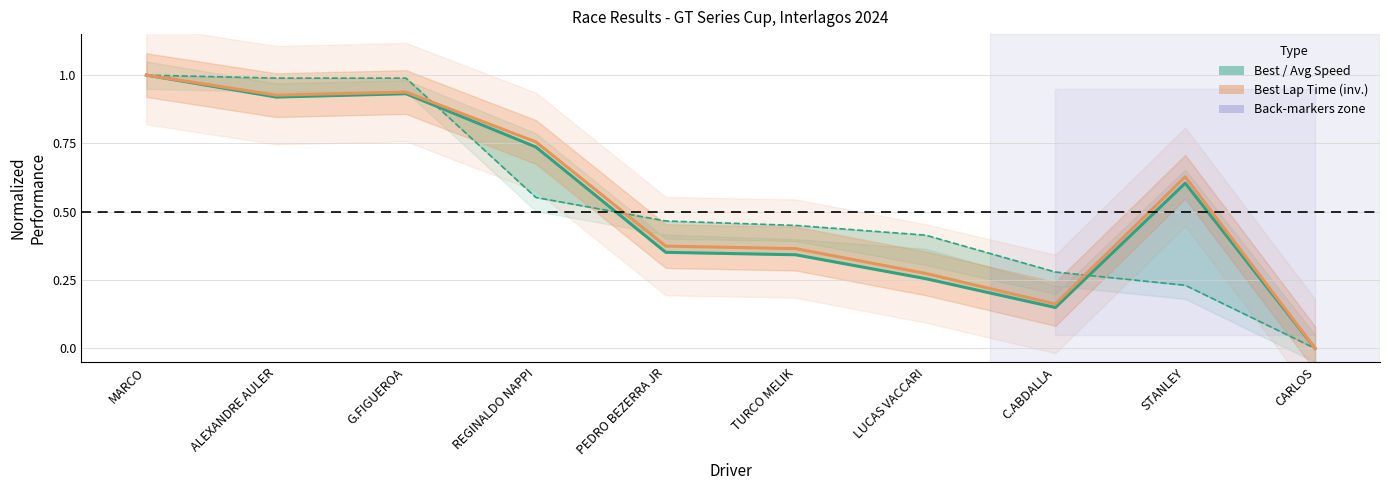

The value of Best Lap (normalized, inverted) at PEDRO BEZERRA JR is 0.4. True or false?

True